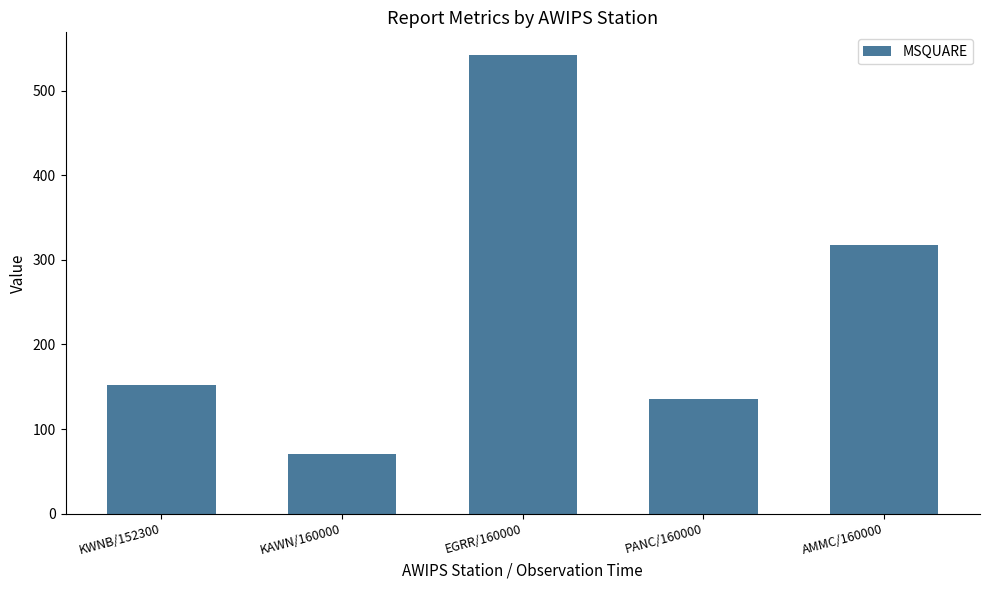

List the labels in order of value, largest first.

EGRR/160000, AMMC/160000, KWNB/152300, PANC/160000, KAWN/160000